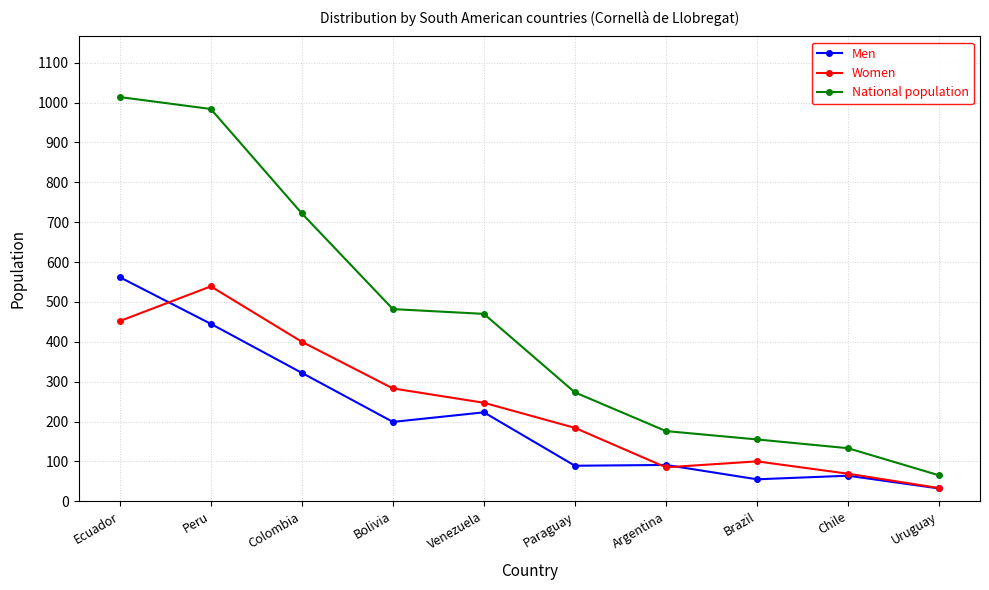

What is the label of the 2nd point from the right?

Chile